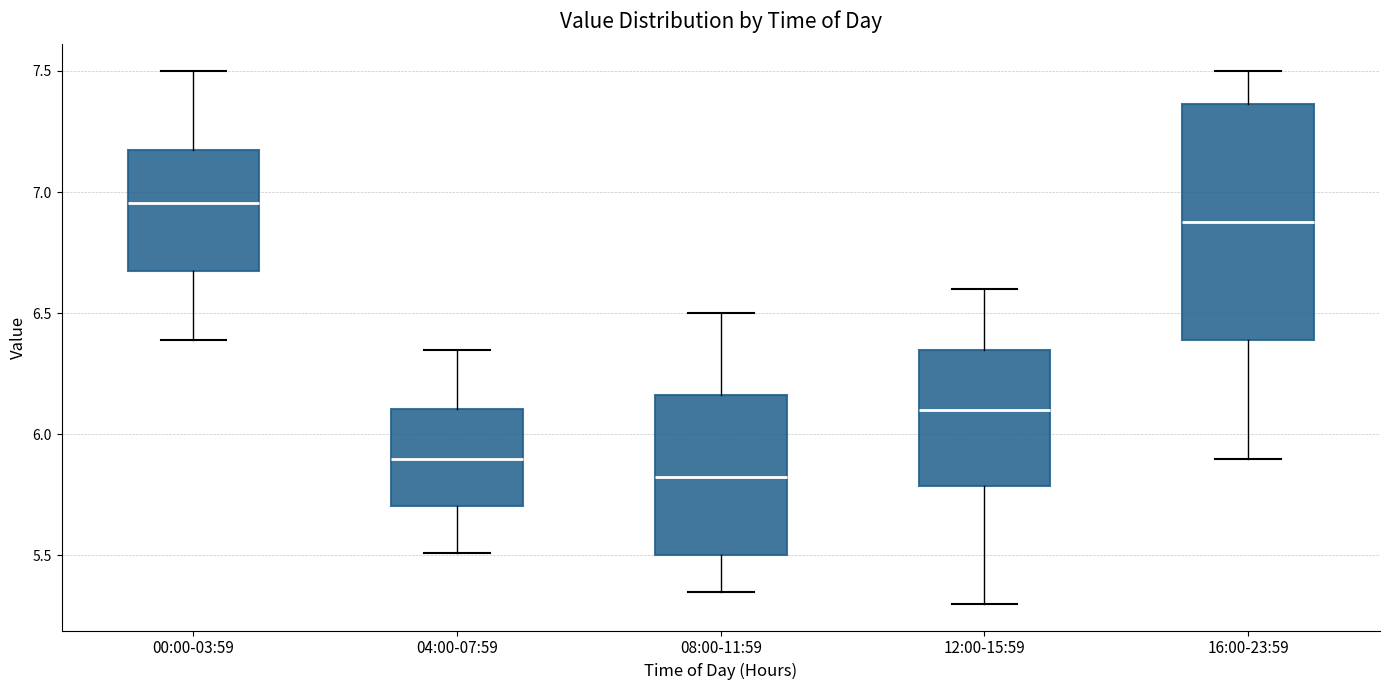

Reading left to right, transcribe this box plot: for each box, give where its median line is, the range the box spans, and where its two whiskers end, as read against the y-axis. The values are not printed on the chart, so give them approximately, as read against the axis.

00:00-03:59: median 6.95, box 6.65 to 7.15, whiskers 6.40 to 7.50
04:00-07:59: median 5.90, box 5.70 to 6.10, whiskers 5.50 to 6.35
08:00-11:59: median 5.85, box 5.50 to 6.15, whiskers 5.35 to 6.50
12:00-15:59: median 6.10, box 5.80 to 6.35, whiskers 5.30 to 6.60
16:00-23:59: median 6.90, box 6.40 to 7.35, whiskers 5.90 to 7.50